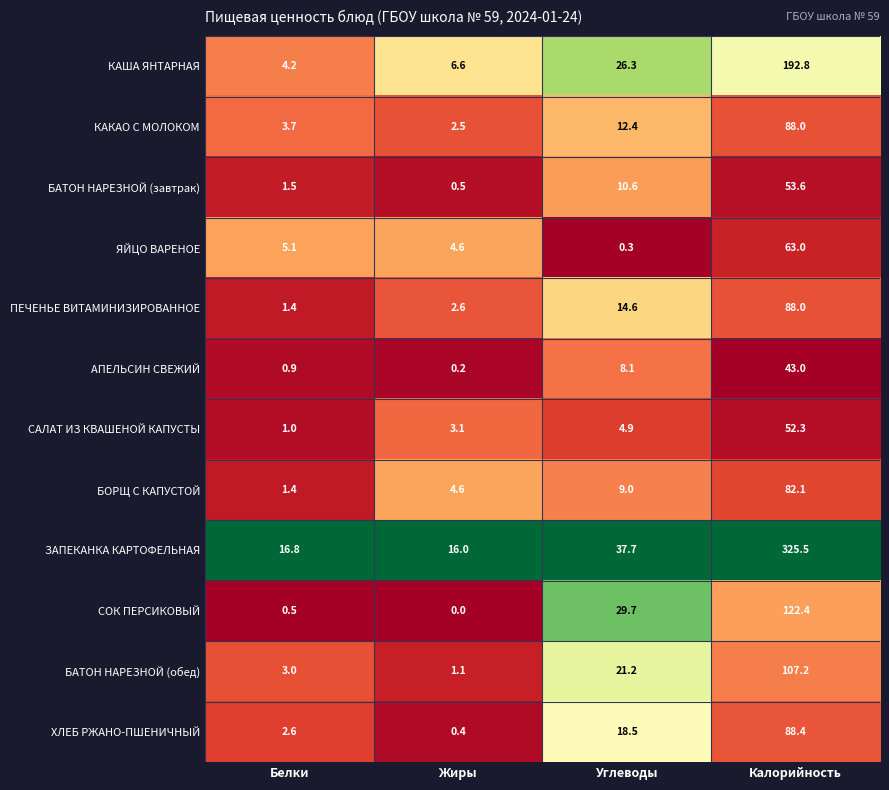

What is the average value of the КАША ЯНТАРНАЯ series?

57.5